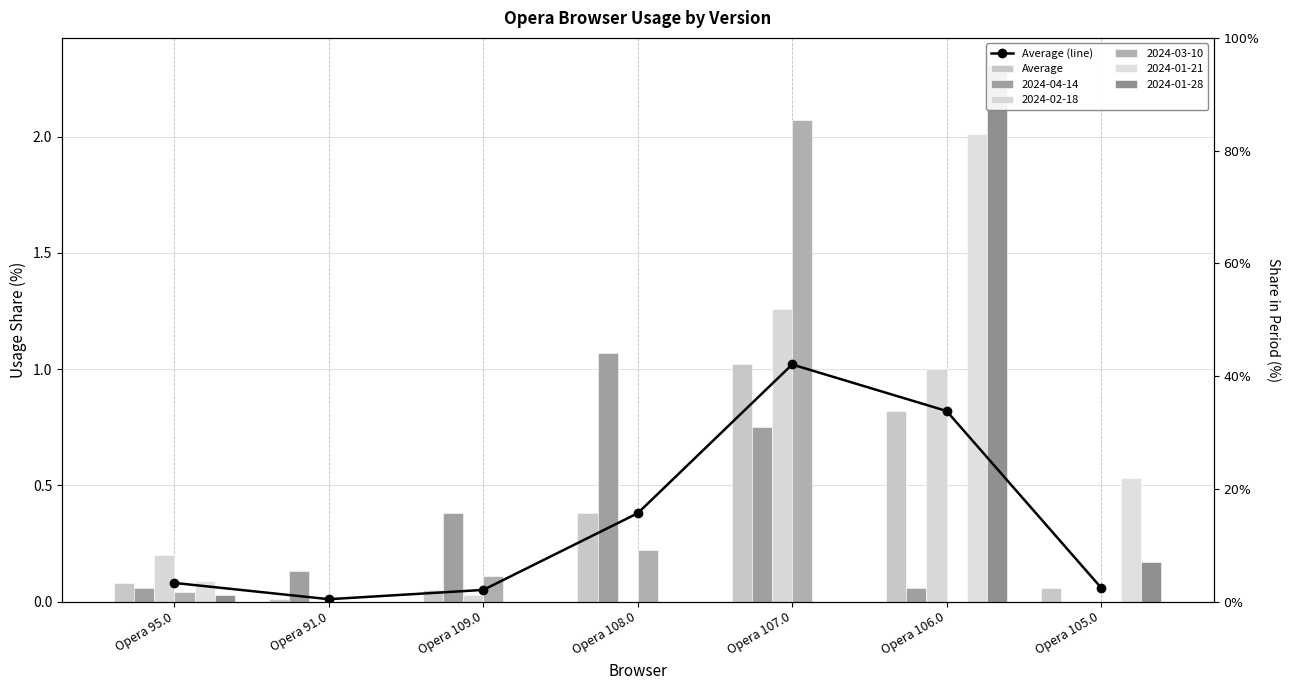

What is the difference between the Average values at Opera 91.0 and Opera 95.0?

0.1